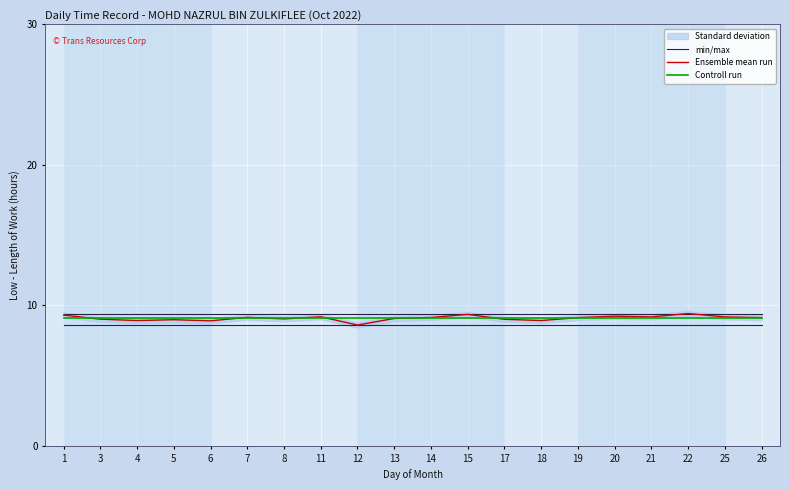

What are all the series names shown in the legend?

min/max, Ensemble mean run, Controll run